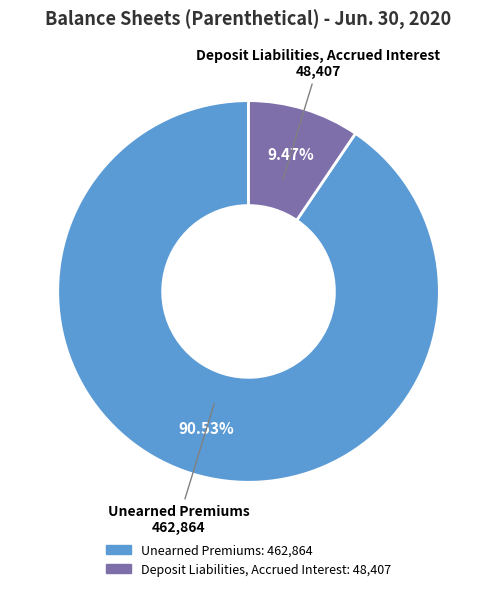

Which category has the biggest portion of the pie?

Unearned Premiums